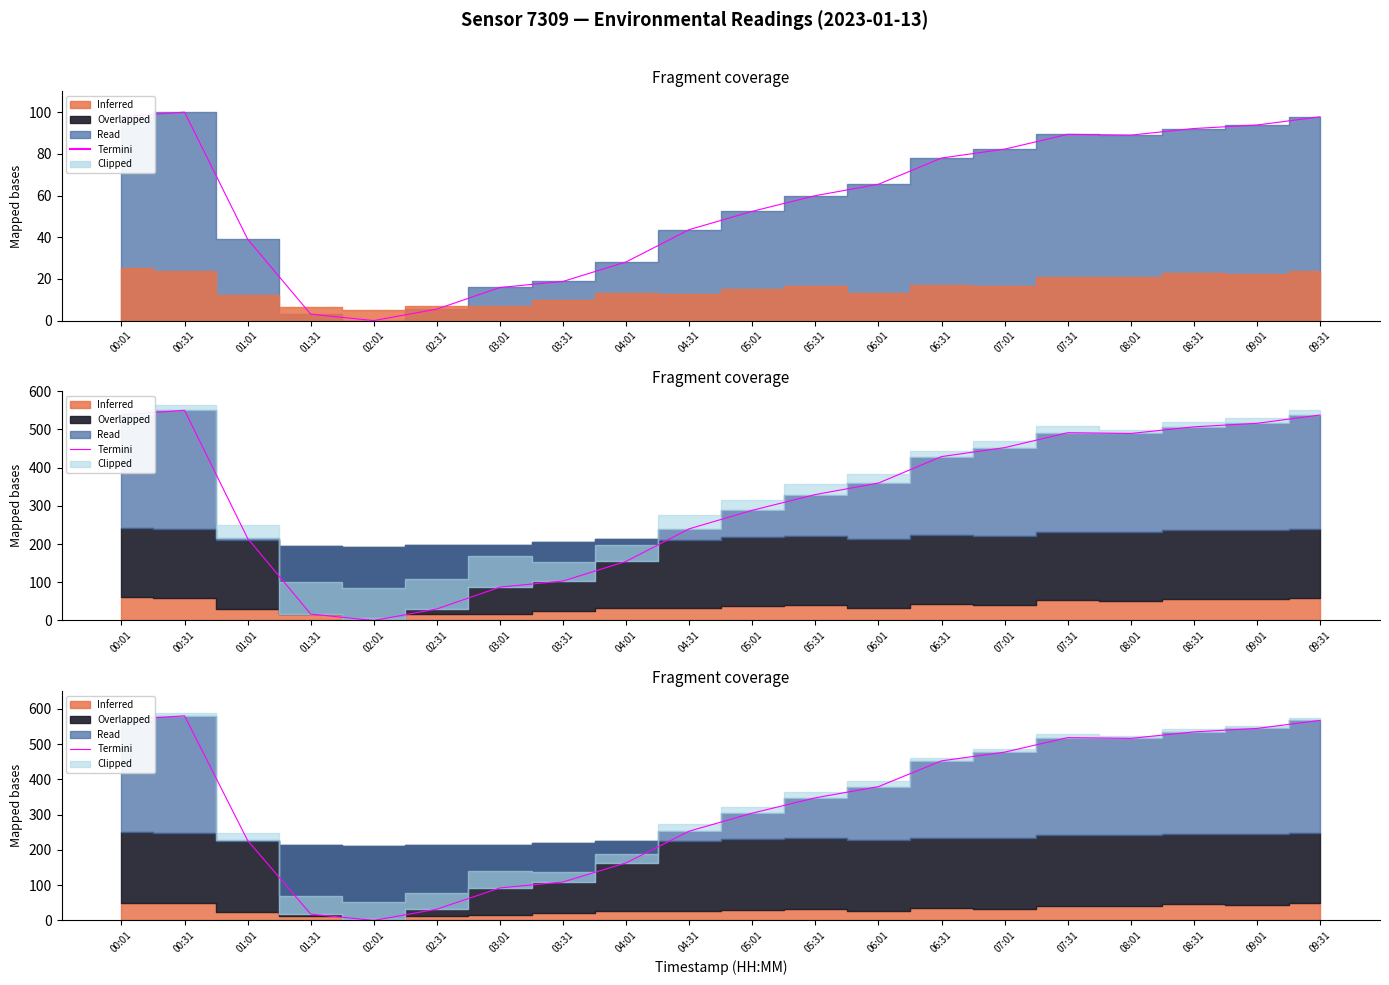

What is the sum of all values?

6681.1